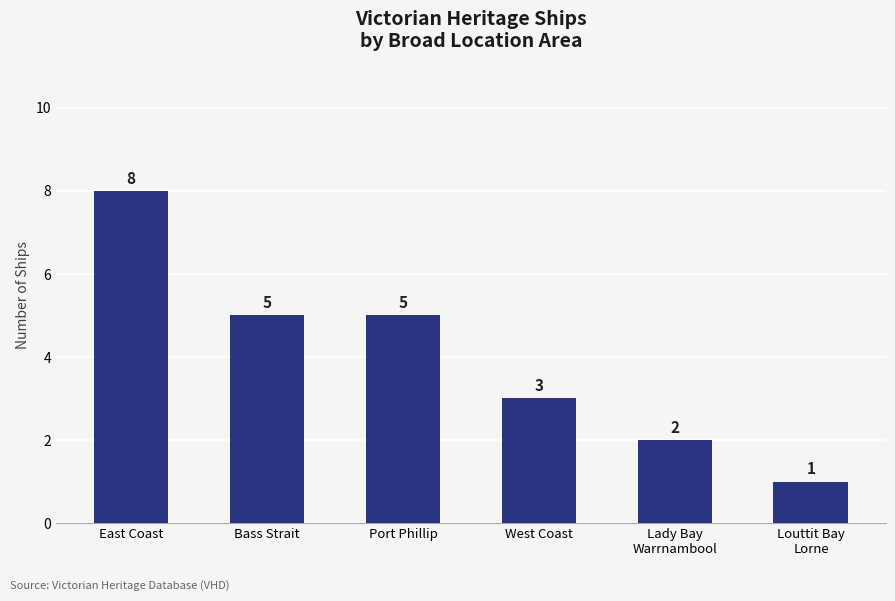

At which label does the data first exceed 5?

East Coast